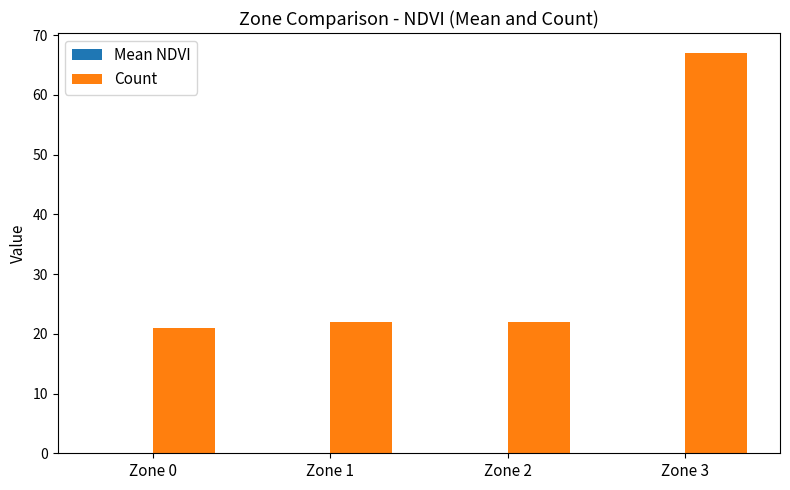

True or false: Count has a value of 28.3 at Zone 0.

False